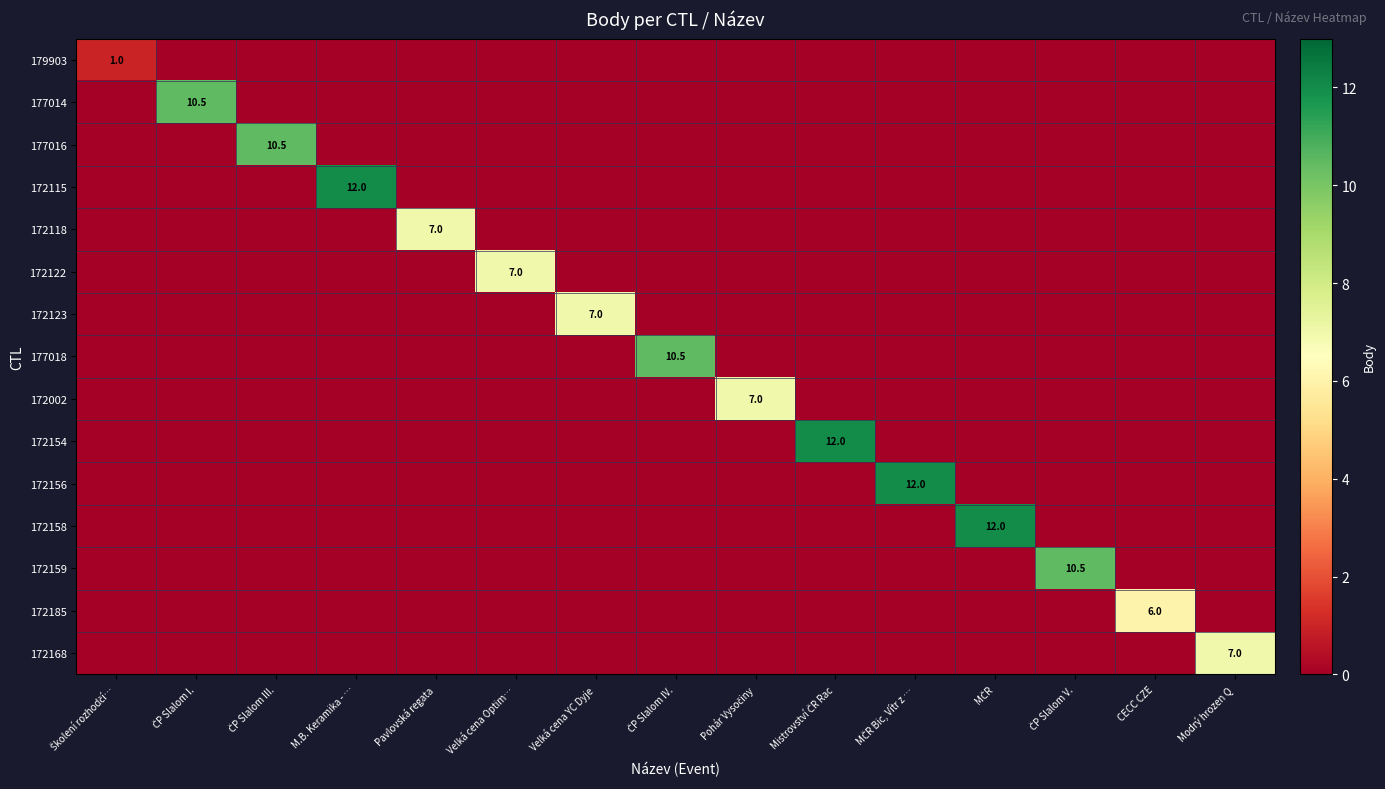

At which category does the chart reach its peak across all series?

M.B. Keramika - …